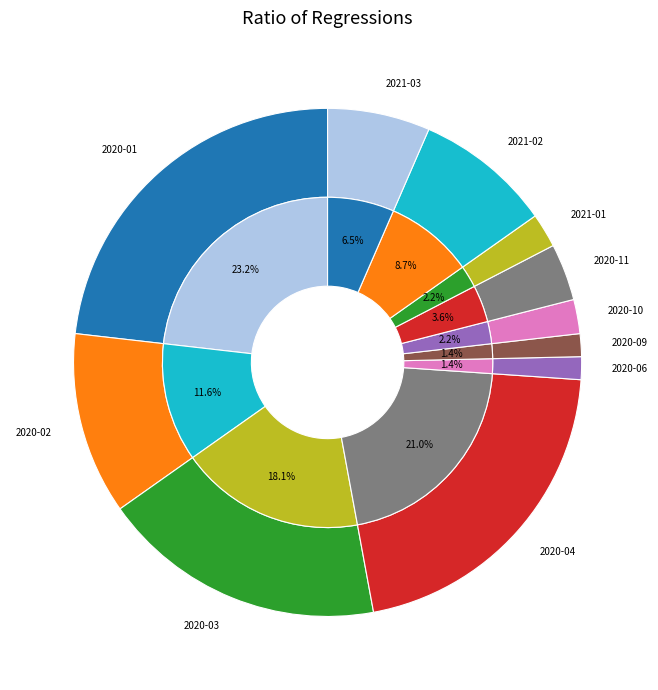

What is the ratio of the value at 2021-02 to the value at 2020-11?

2.4